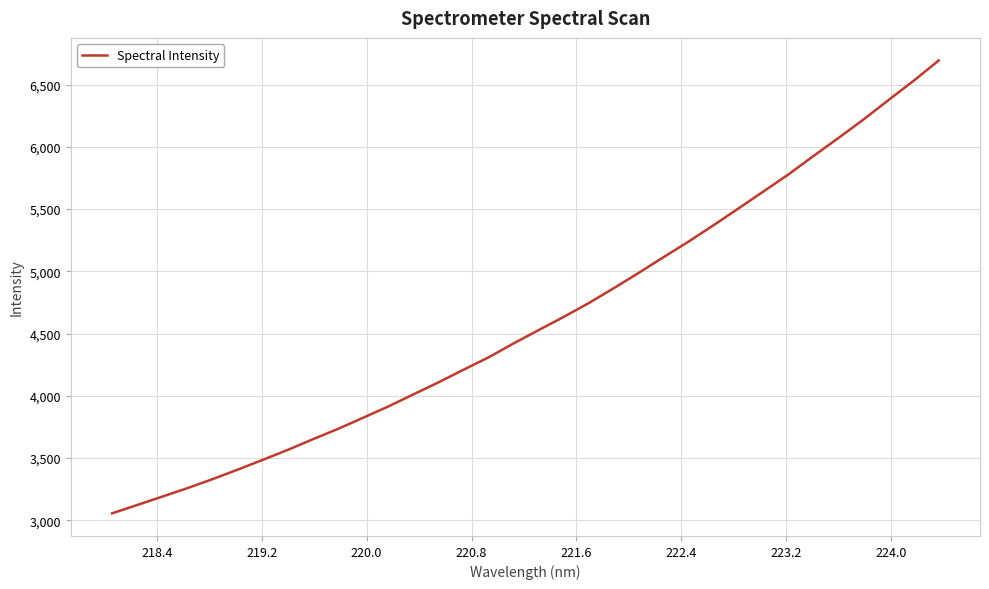

What is the maximum value shown in the chart?

6692.8